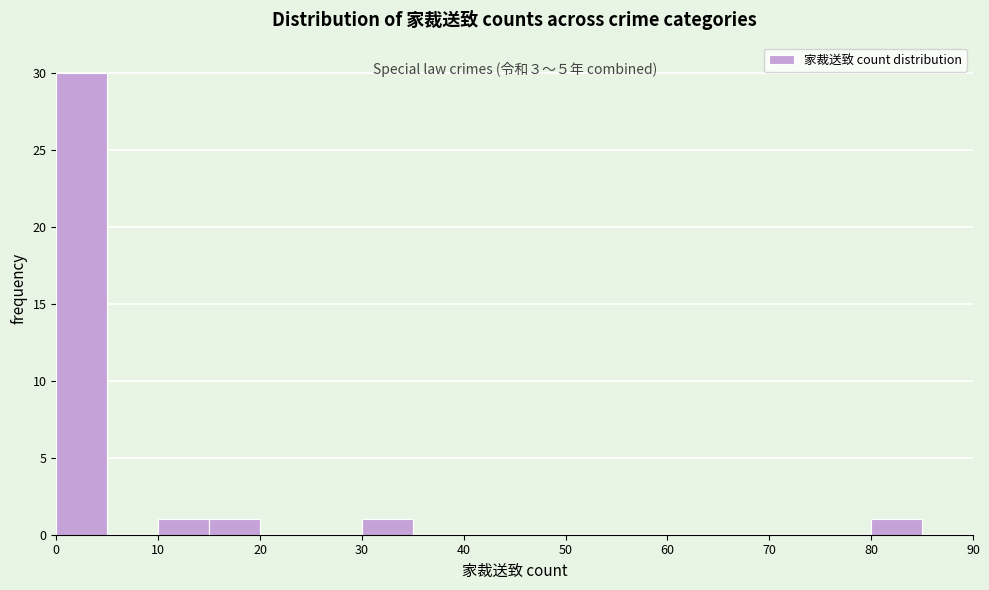

Which range on the x-axis has the tallest bar?

0 to 5